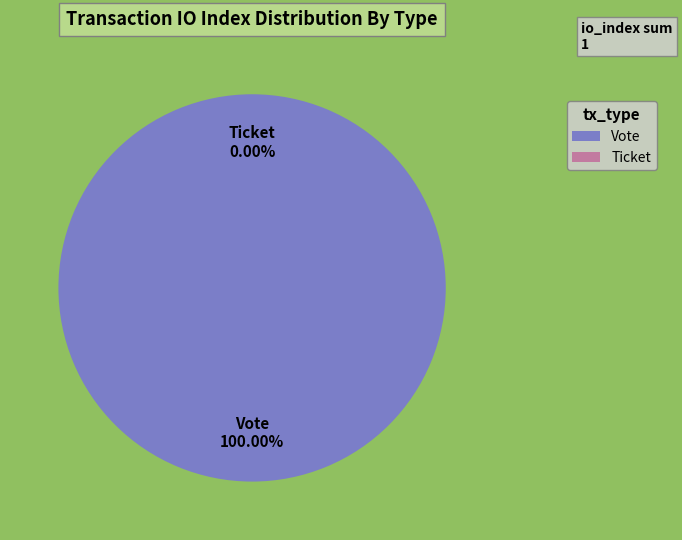

What percentage is the Vote slice, to the nearest percent?

100%